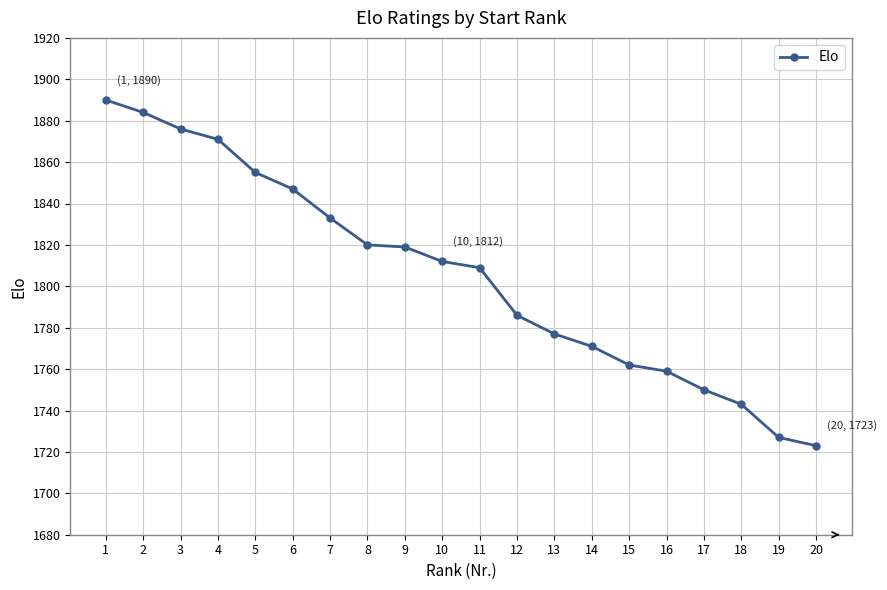

How many distinct data groups are displayed?

1